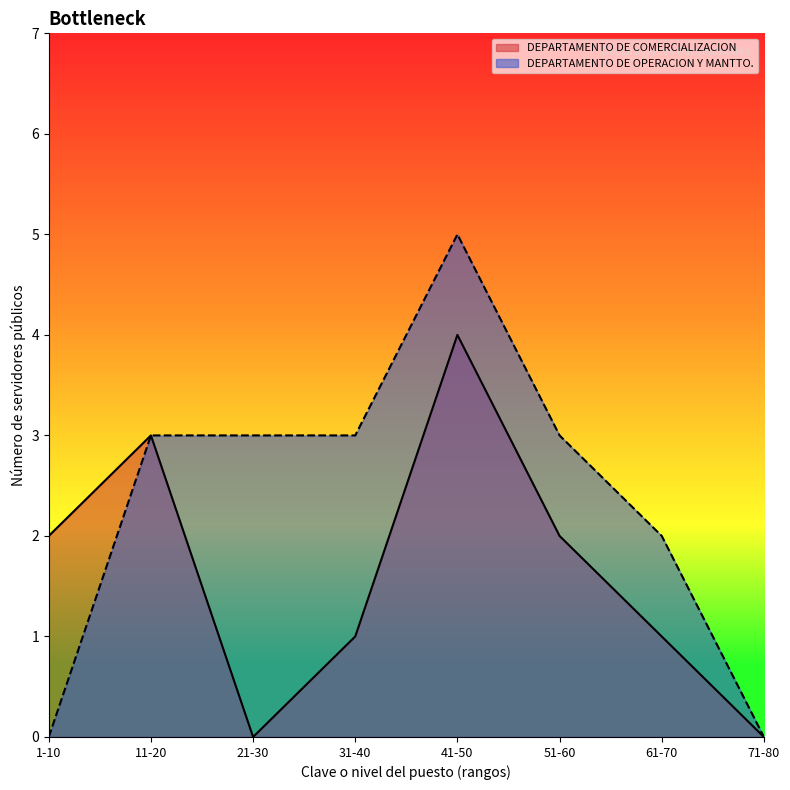

What is the maximum value for DEPARTAMENTO DE COMERCIALIZACION?

4